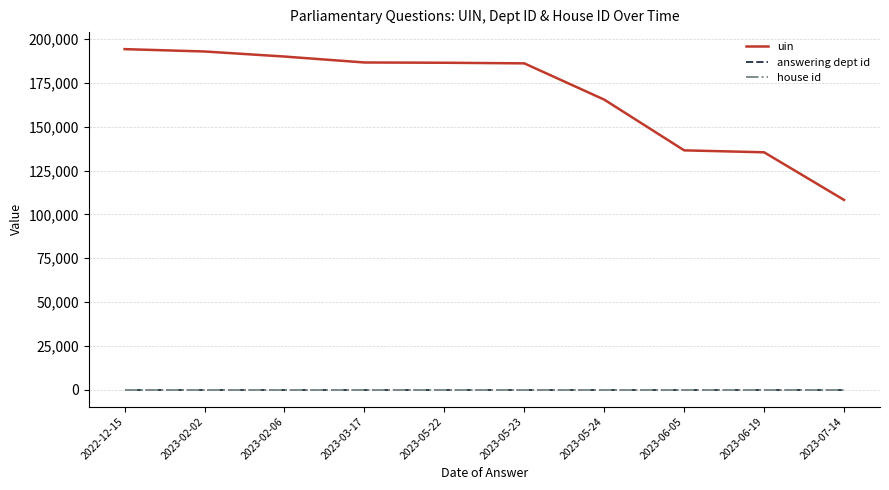

Which category has the lowest value in the uin series?

2023-07-14